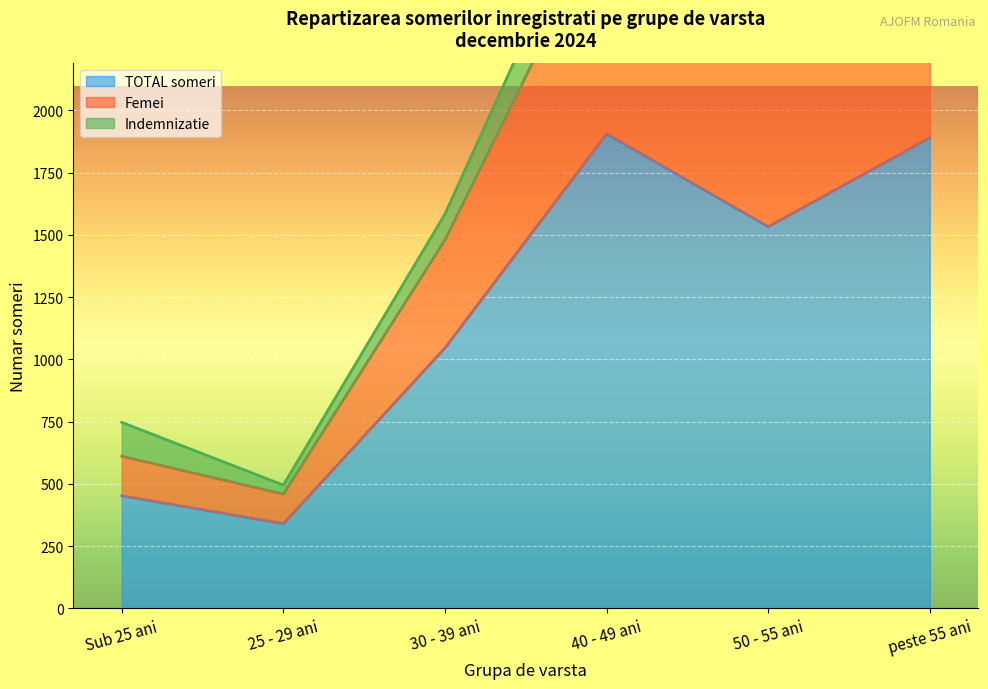

Is it true that TOTAL someri equals 1533 at 50 - 55 ani?

True